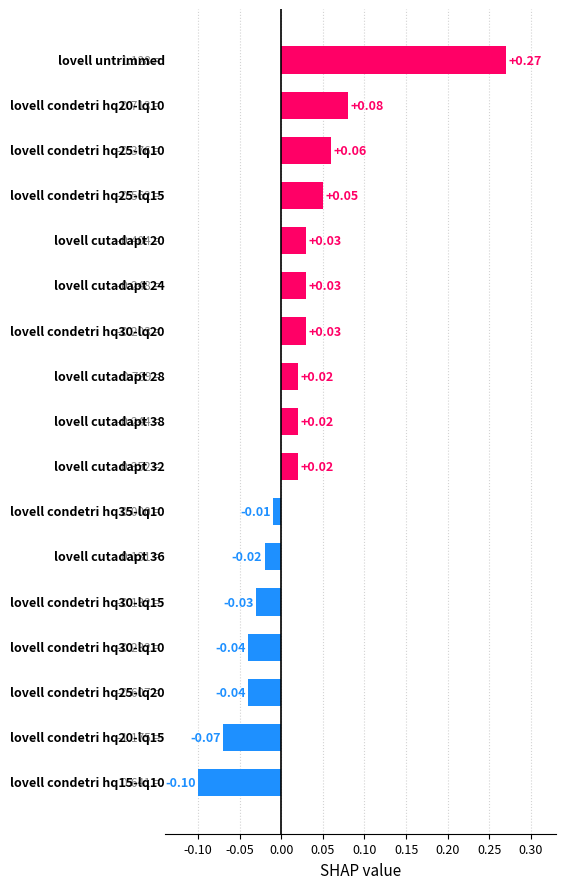

Does the chart contain any negative values?

Yes